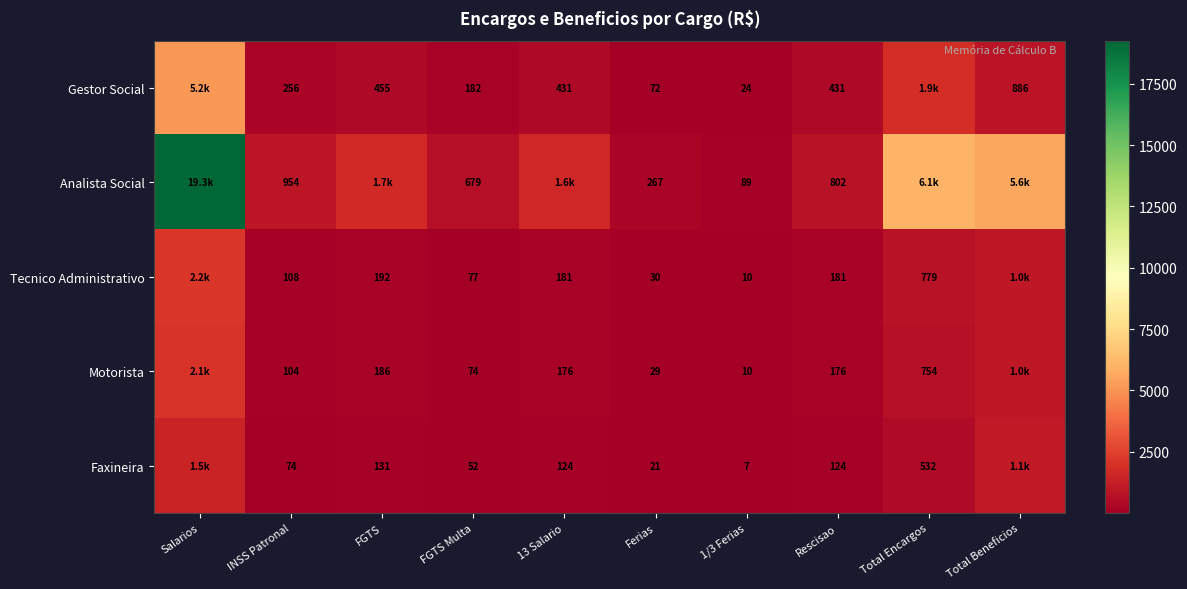

At which category does the chart reach its peak across all series?

Salarios